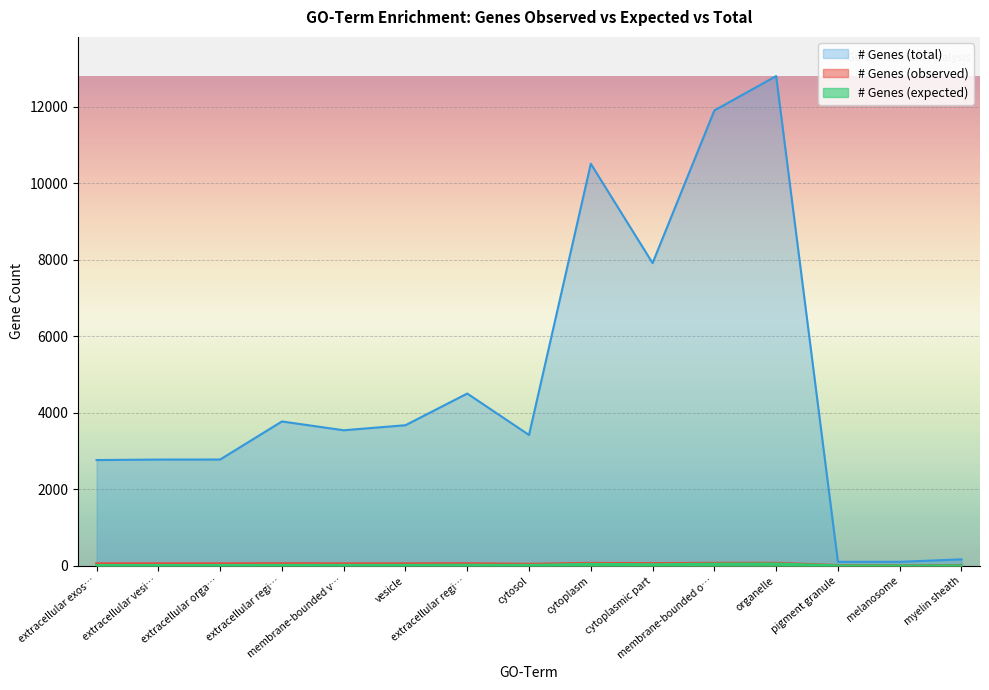

What is the difference between the highest and lowest values at extracellular vesi…?

2766.3